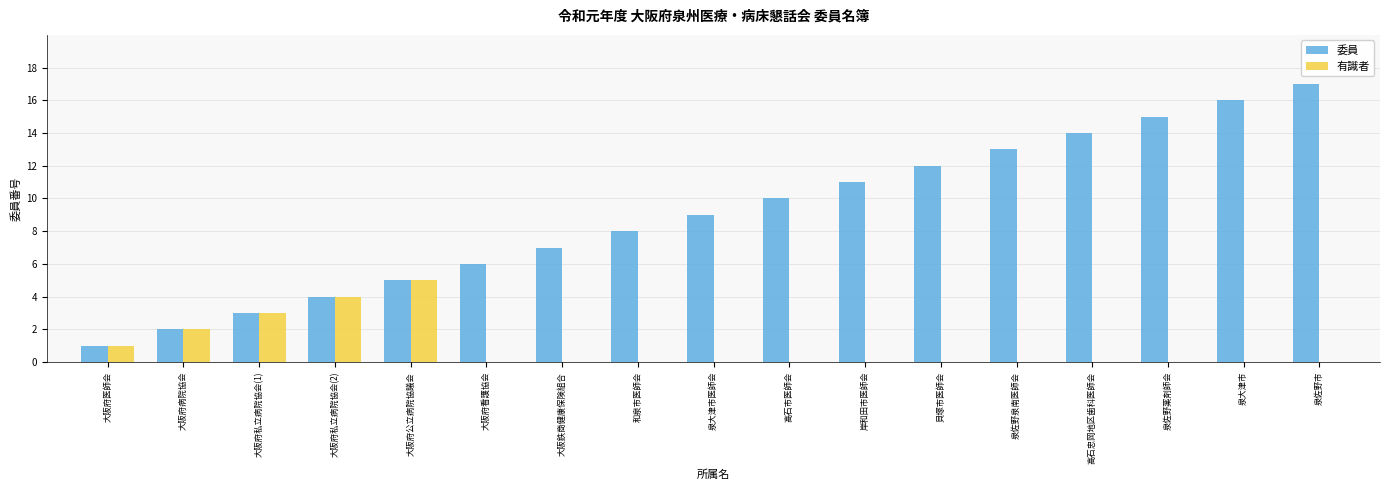

What value does the 委員 series have at 泉大津市?

16